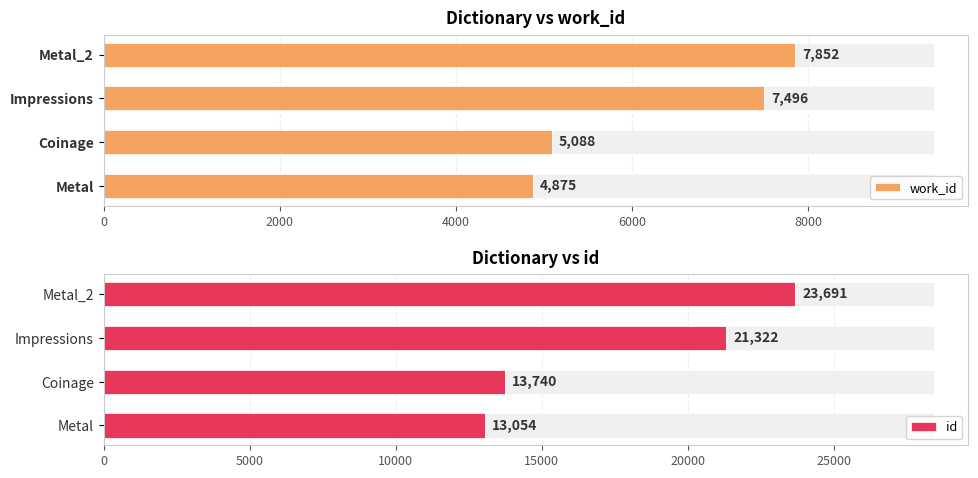

Is it true that id equals 21322 at Impressions?

True